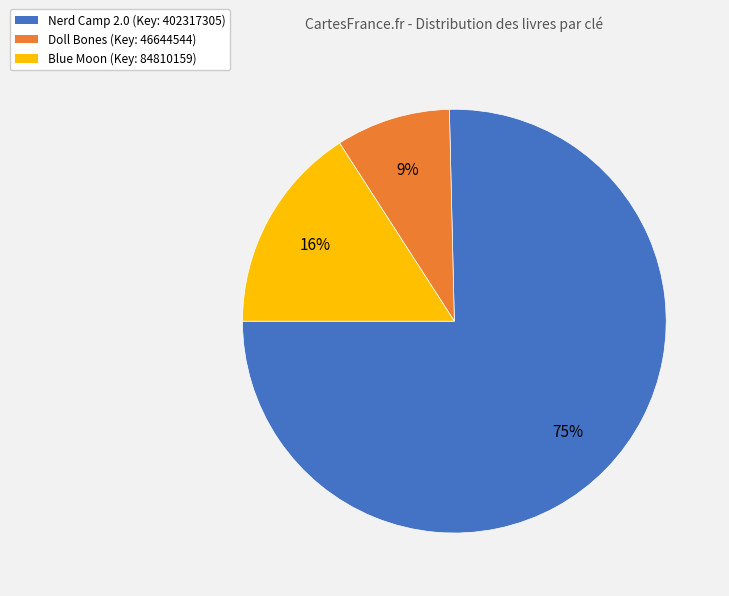

To the nearest percent, what percentage of the pie is Doll Bones?

9%